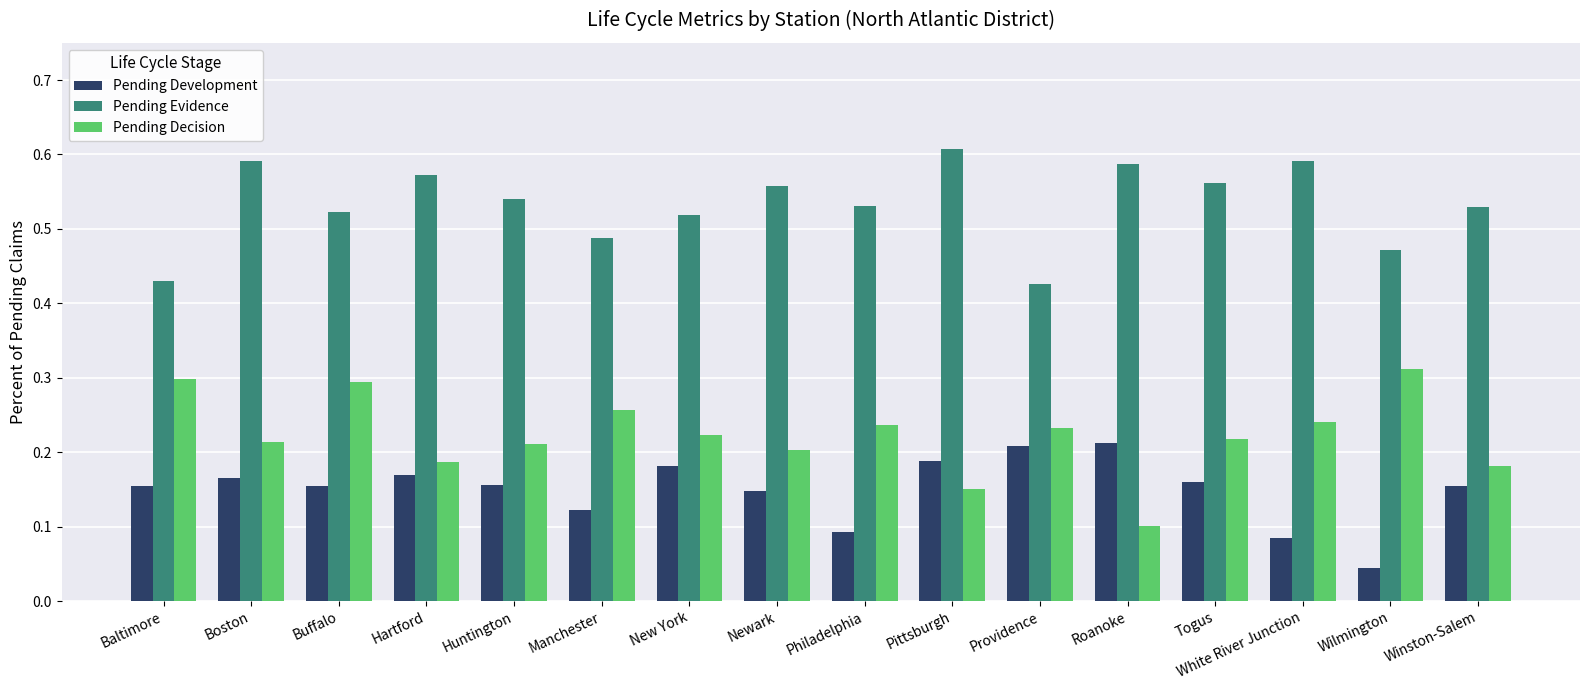

What is the label of the 12th bar from the left?

Roanoke